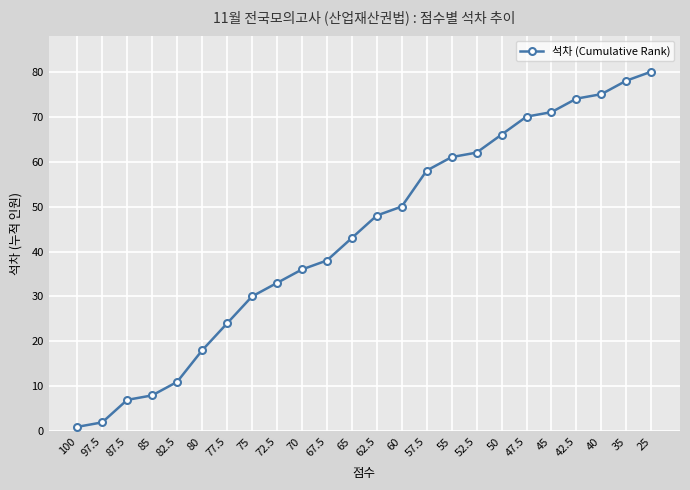

Which label corresponds to the smallest value in the chart?

100